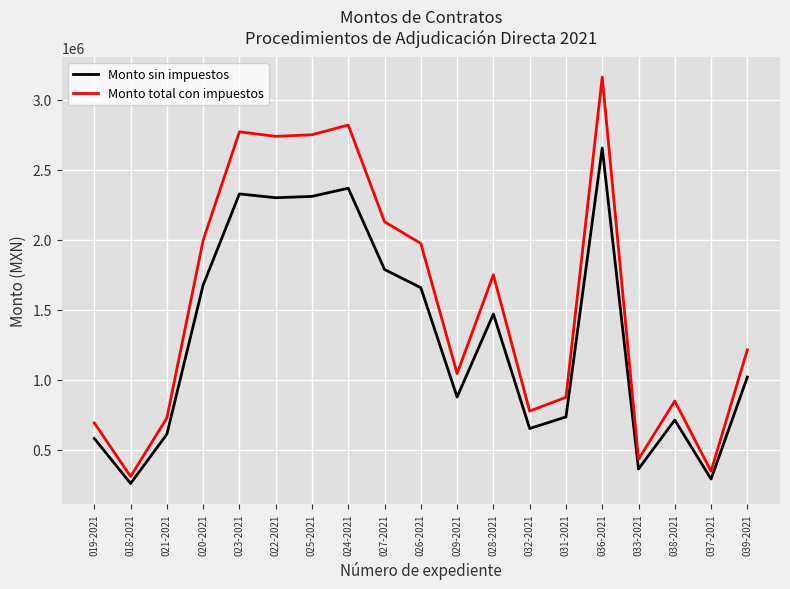

How many lines are shown in the chart?

2